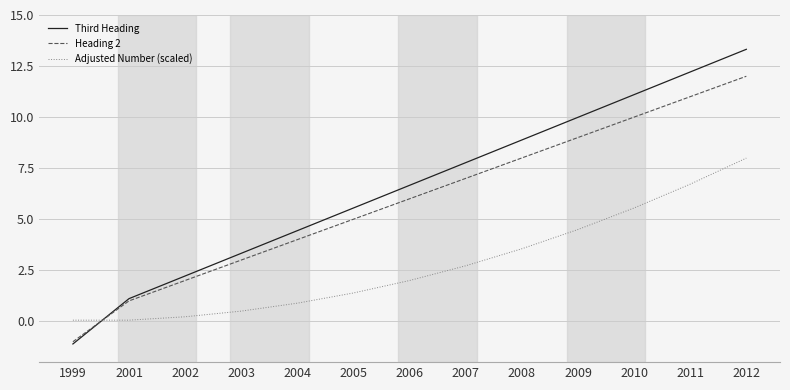

List the series in order of their overall mean, lowest first.

Adjusted Number (scaled), Heading 2, Third Heading